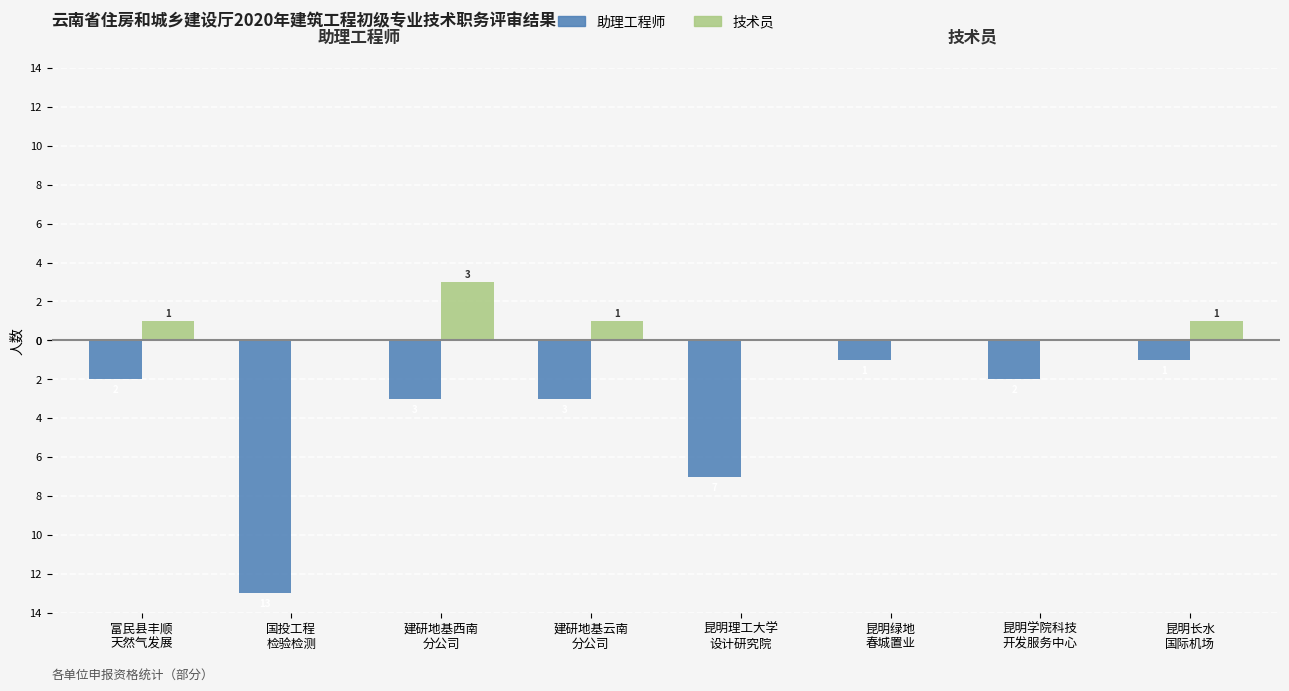

Between 昆明绿地
春城置业 and 建研地基云南
分公司, which is larger?

昆明绿地
春城置业